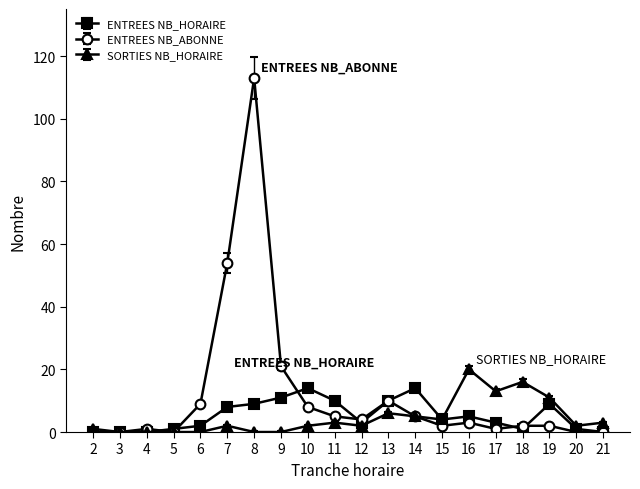

Rank the series at 9 from lowest to highest value.

SORTIES NB_HORAIRE, ENTREES NB_HORAIRE, ENTREES NB_ABONNE